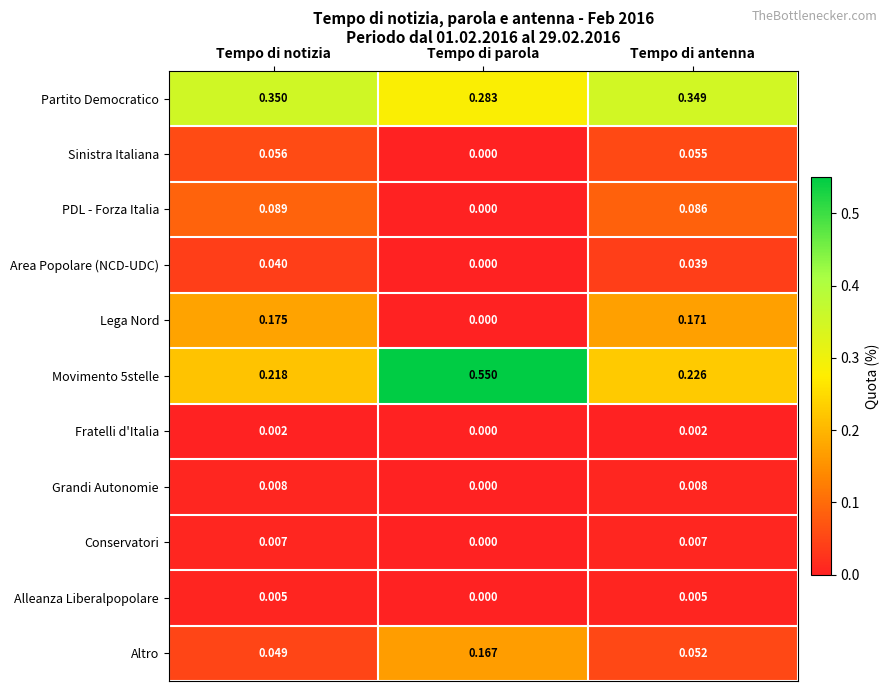

Rank the categories by Lega Nord value from lowest to highest.

Tempo di parola, Tempo di antenna, Tempo di notizia